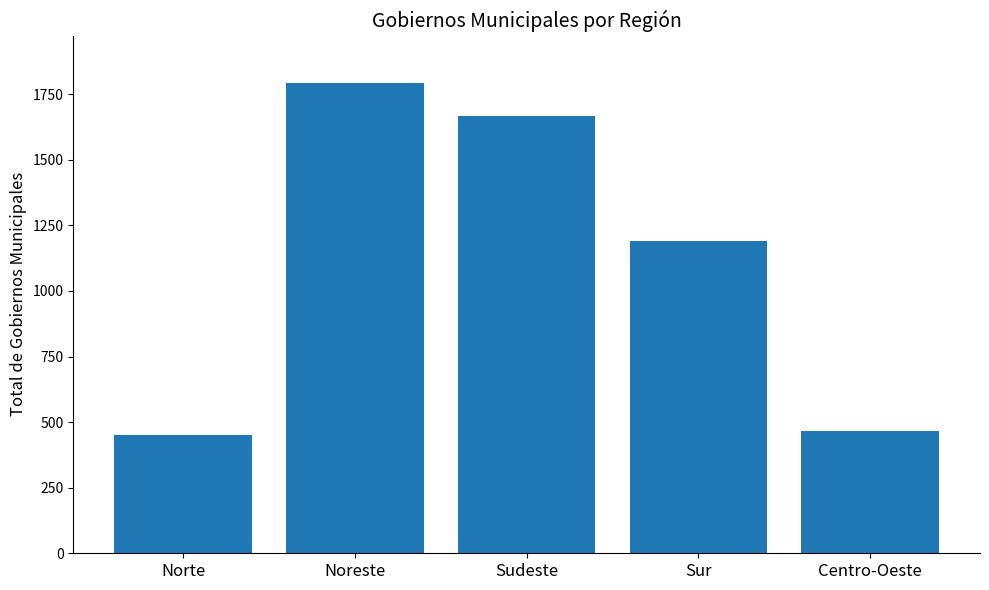

At which label is the value closest to 1122?

Sur